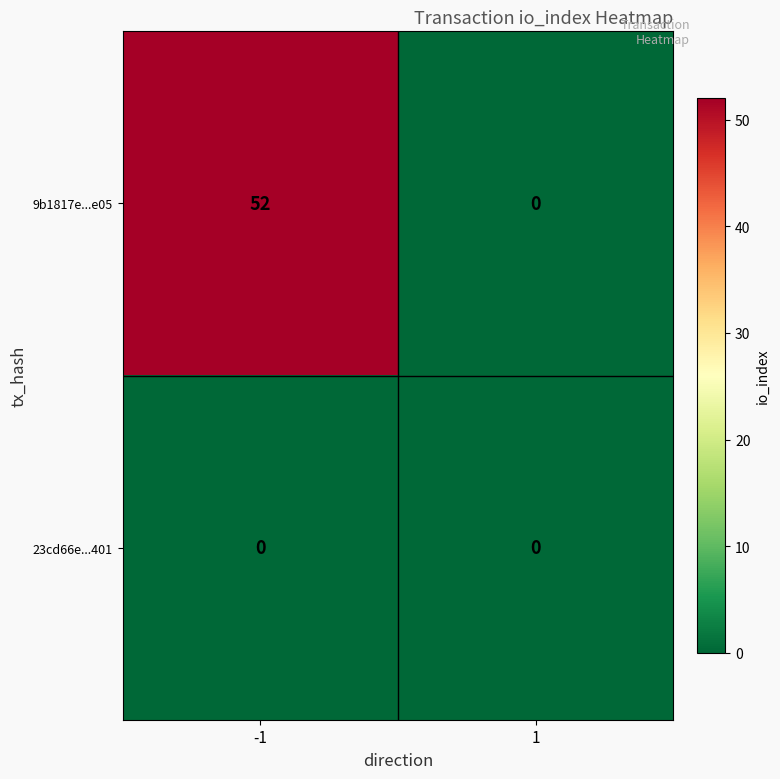

What is the greatest value displayed?

52